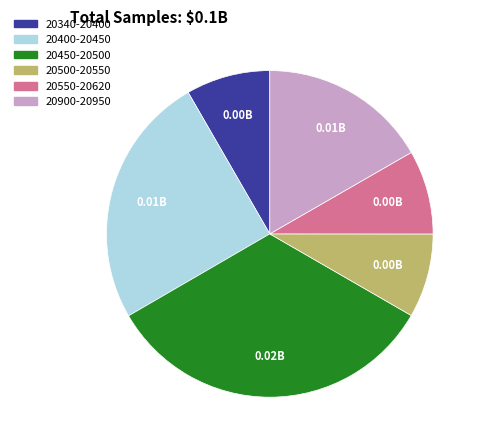

Does any single category account for the majority?

No